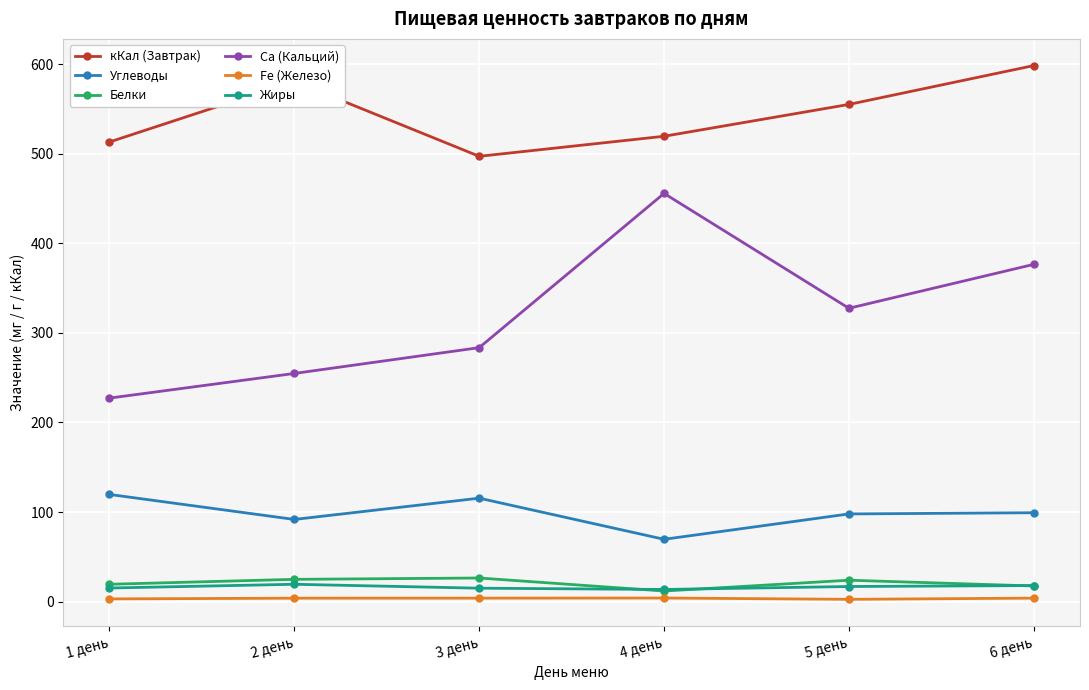

What is the difference between the maximum and second lowest values in the Углеводы series?

27.9